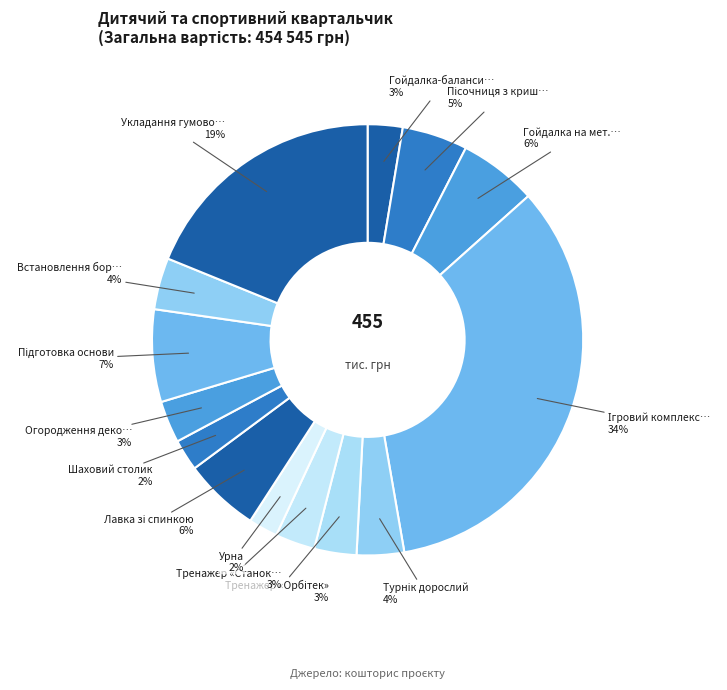

How many segments does this pie chart have?

14